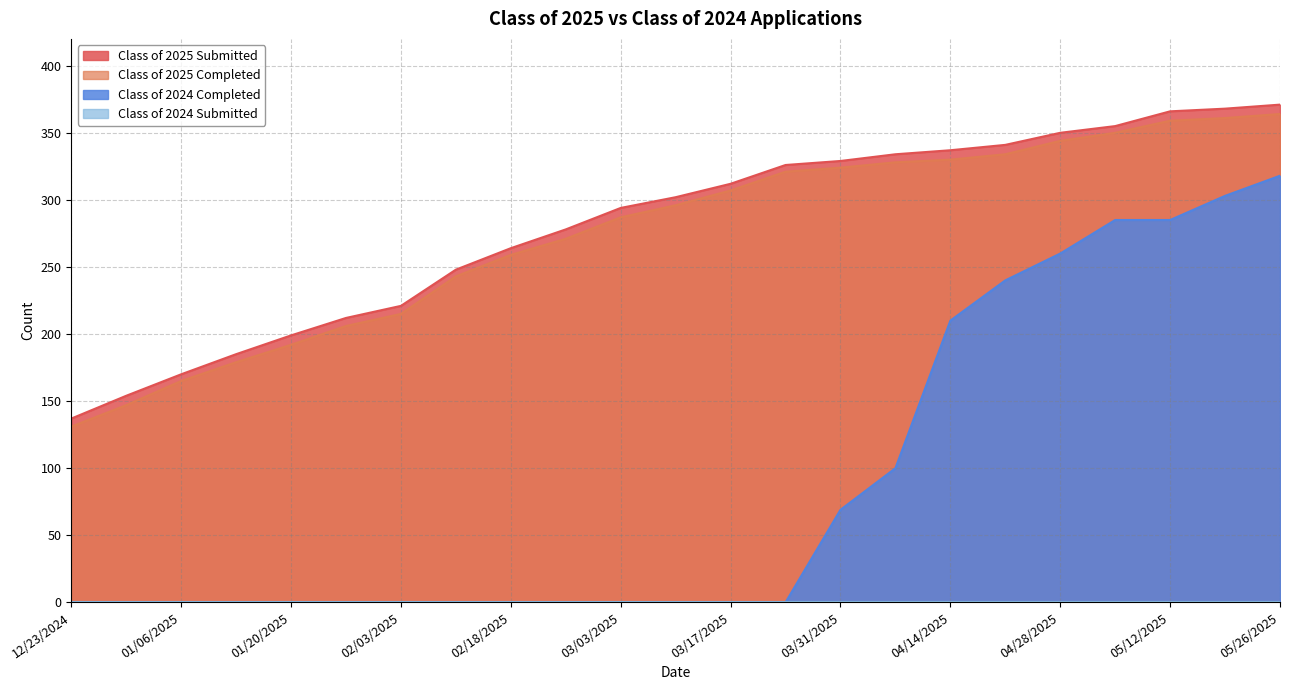

The value of Class of 2025 Completed at 01/14/2025 is 179. True or false?

True